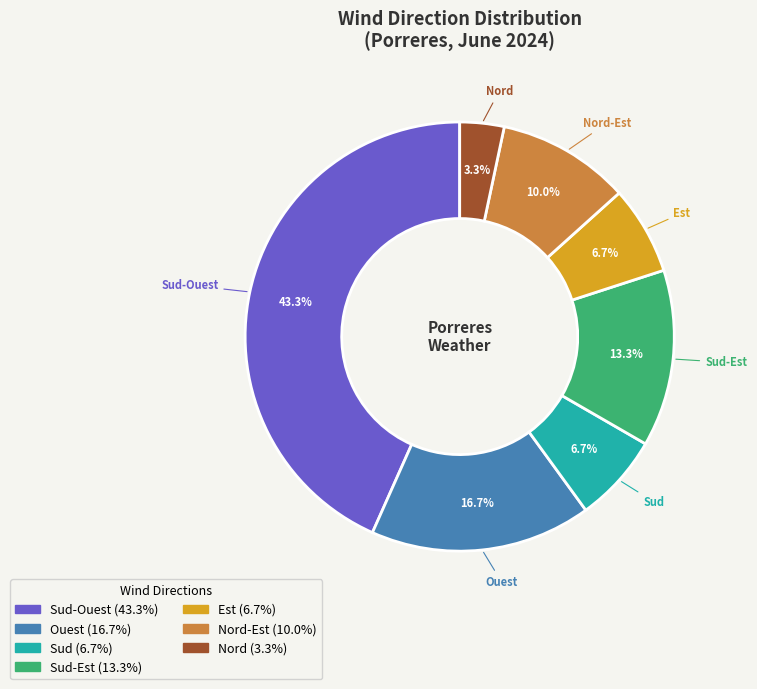

Which has a higher value, Ouest or Sud?

Ouest